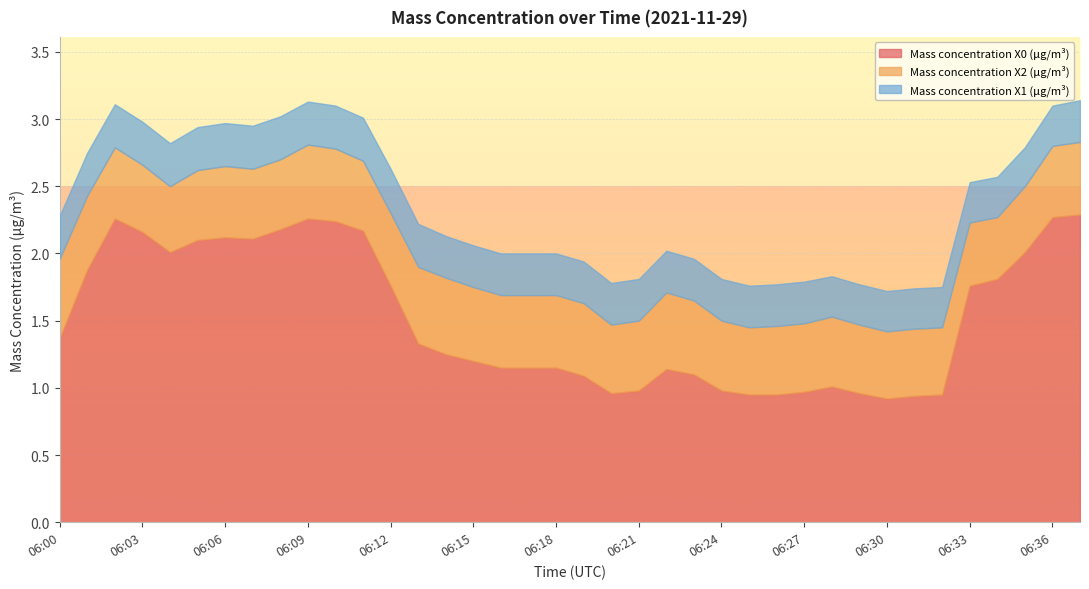

Which series has the largest total across all categories?

Mass concentration X0 (μg/m³)